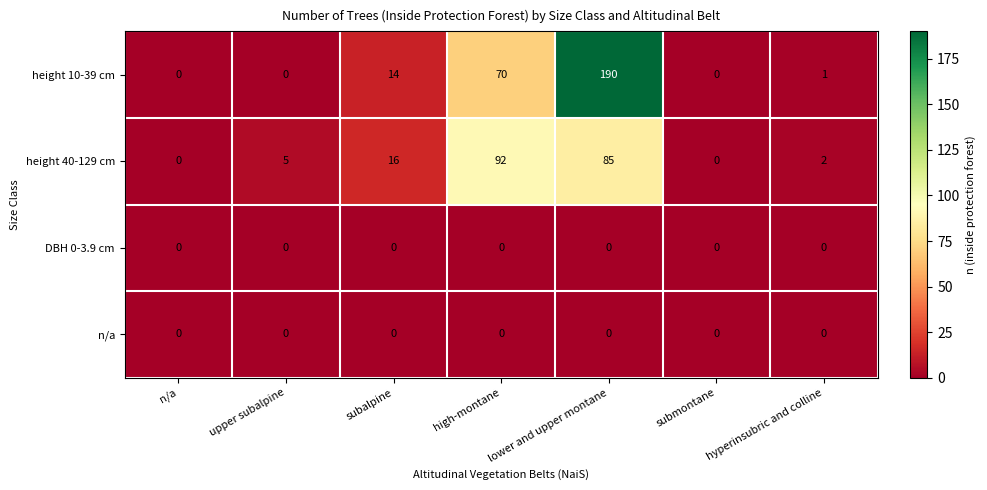

How many series are shown in this chart?

4